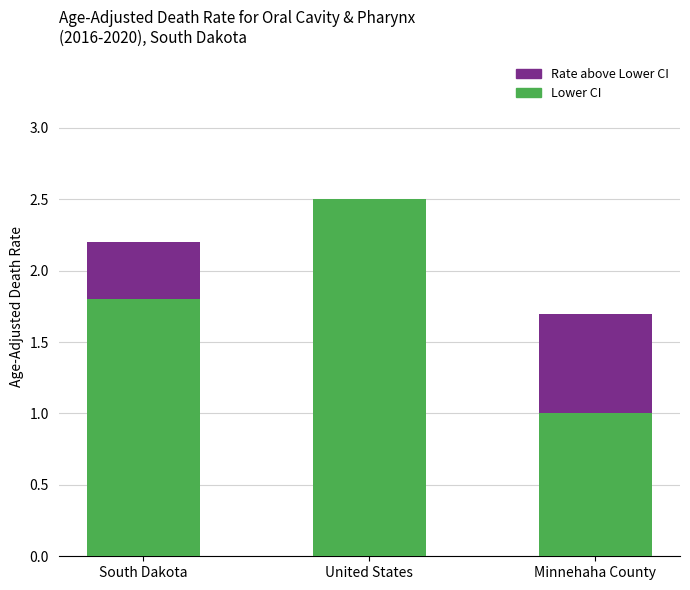

What is the total value across all series at South Dakota?

2.2